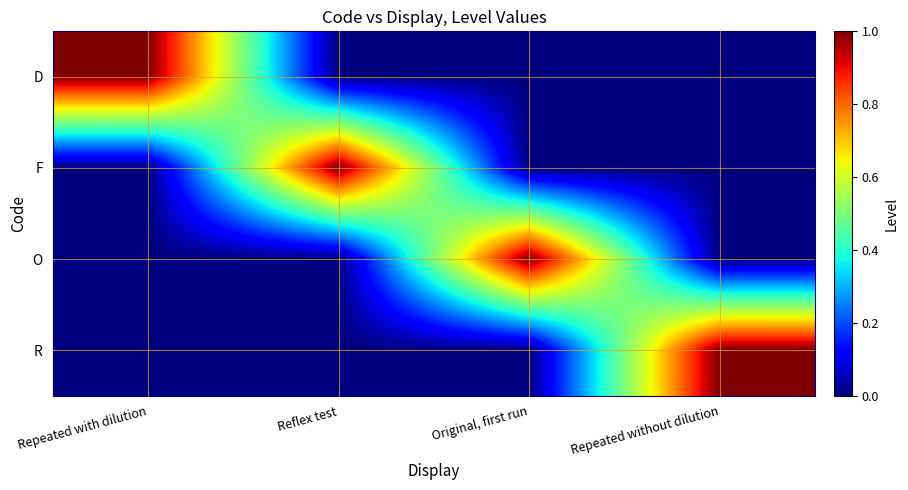

Reading right to left, list all the values displayed in this chart.

D: Repeated without dilution=0	Original, first run=0	Reflex test=0	Repeated with dilution=1
F: Repeated without dilution=0	Original, first run=0	Reflex test=1	Repeated with dilution=0
O: Repeated without dilution=0	Original, first run=1	Reflex test=0	Repeated with dilution=0
R: Repeated without dilution=1	Original, first run=0	Reflex test=0	Repeated with dilution=0